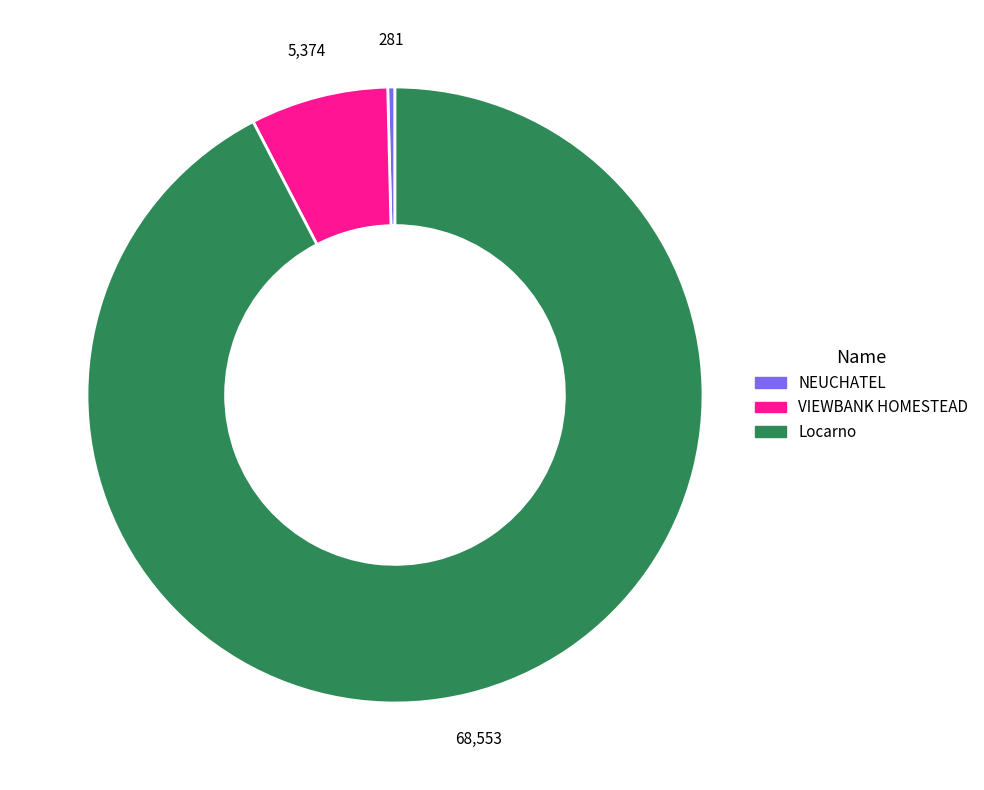

Is the sum of VIEWBANK HOMESTEAD and NEUCHATEL greater than half?

No